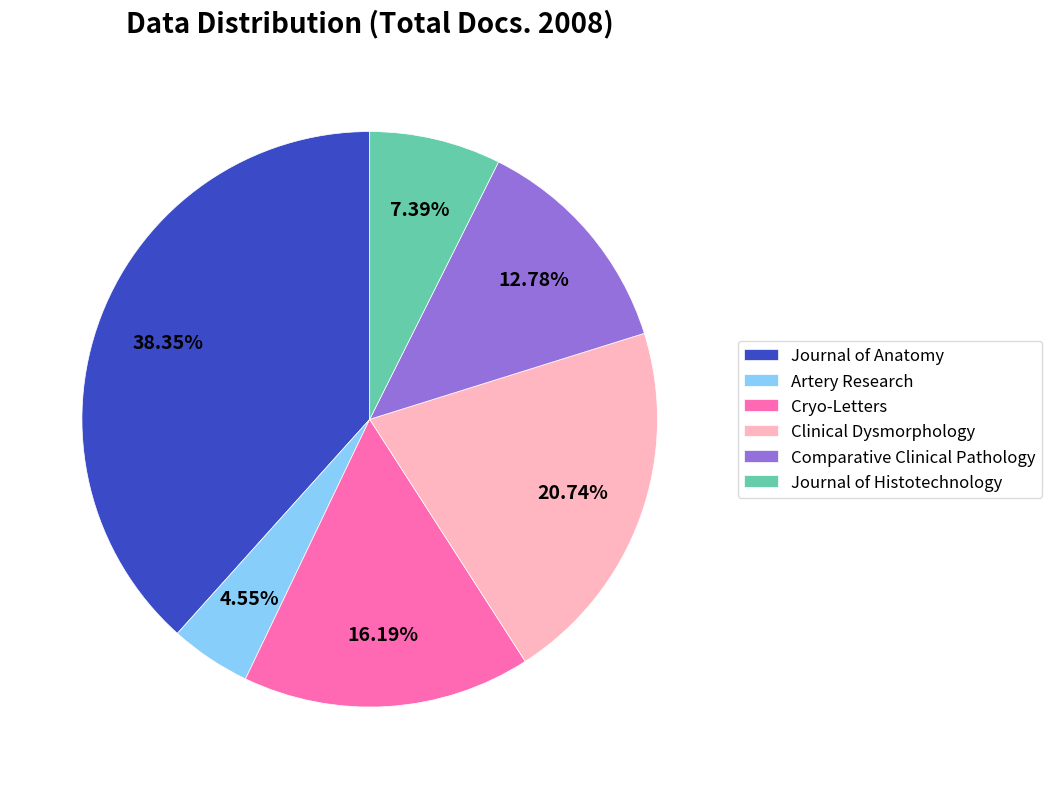

What is the smallest slice in the pie chart?

Artery Research